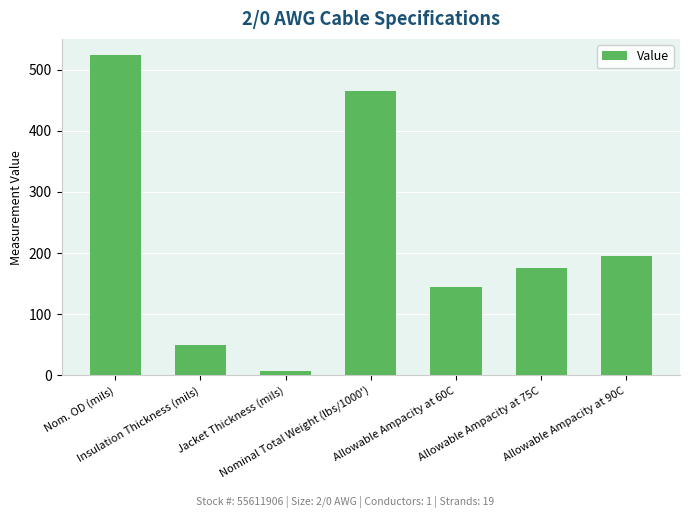

Approximately how many times larger is the value at Insulation Thickness (mils) compared to Allowable Ampacity at 90C?

0.3